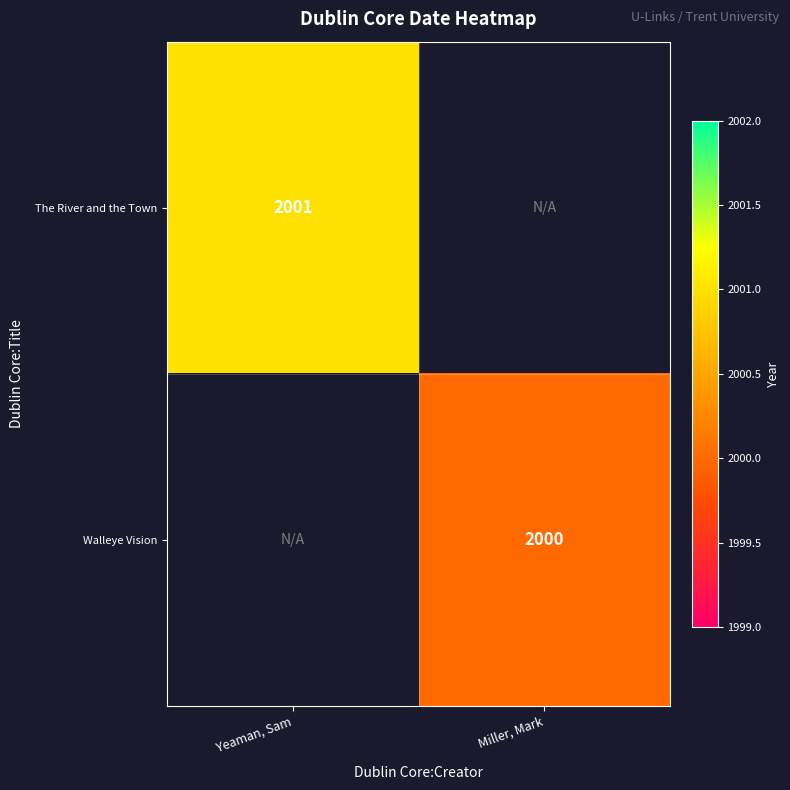

Is it true that Walleye Vision equals 2000 at Miller, Mark?

True